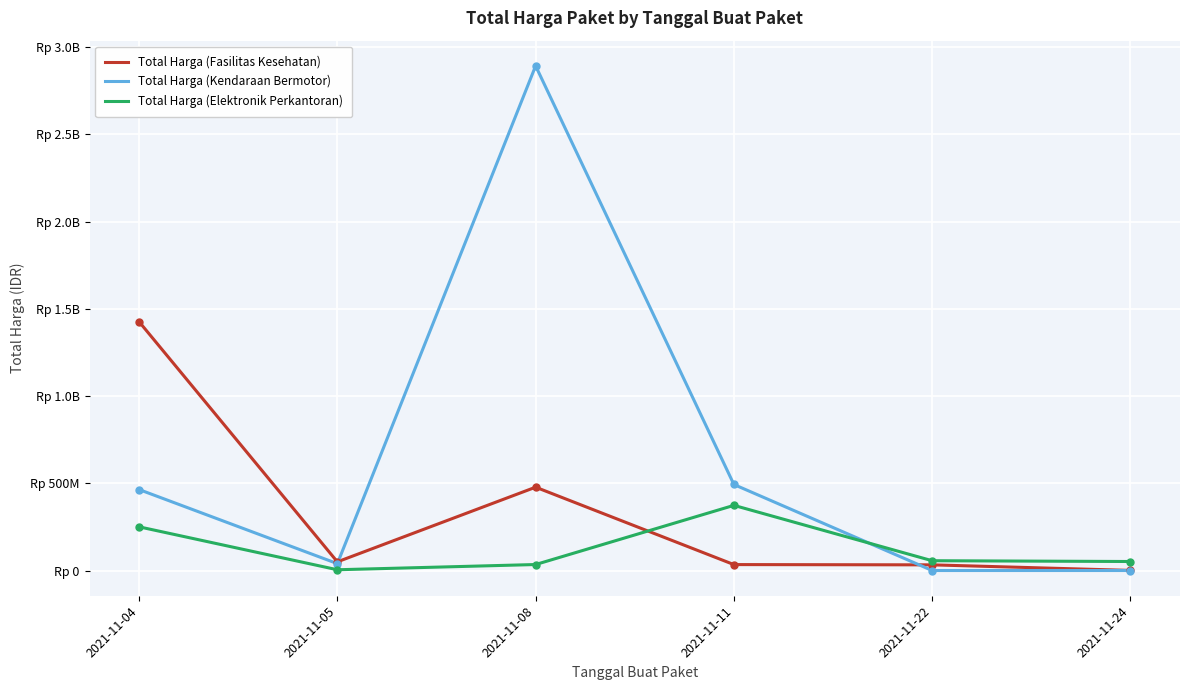

Reading left to right, transcribe all the data shown in this chart.

Total Harga (Fasilitas Kesehatan): 2021-11-04=1425867900	2021-11-05=49730040	2021-11-08=477600000	2021-11-11=34000000	2021-11-22=32441200	2021-11-24=577875
Total Harga (Kendaraan Bermotor): 2021-11-04=464002100	2021-11-05=39440000	2021-11-08=2892122000	2021-11-11=493000000	2021-11-22=0	2021-11-24=0
Total Harga (Elektronik Perkantoran): 2021-11-04=250350000	2021-11-05=4350000	2021-11-08=34292000	2021-11-11=373404000	2021-11-22=56152800	2021-11-24=51601000